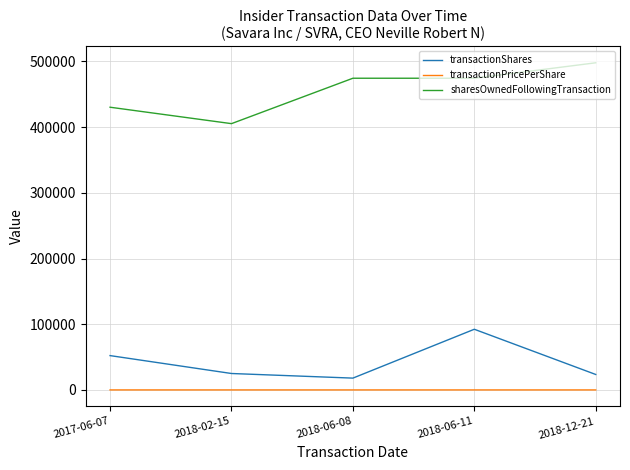

Does the chart display data point markers on the line(s)?

No